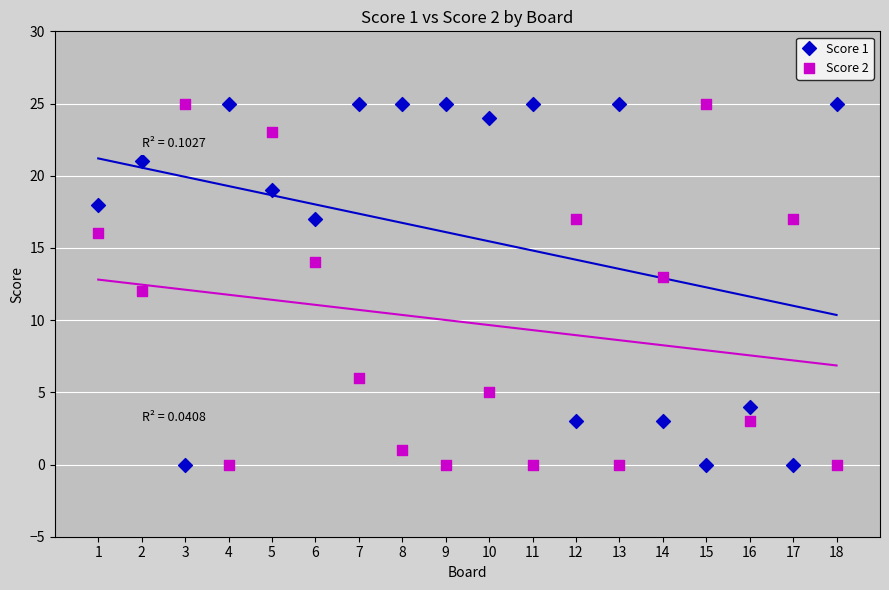

What are all the series names shown in the legend?

Score 1, Score 2